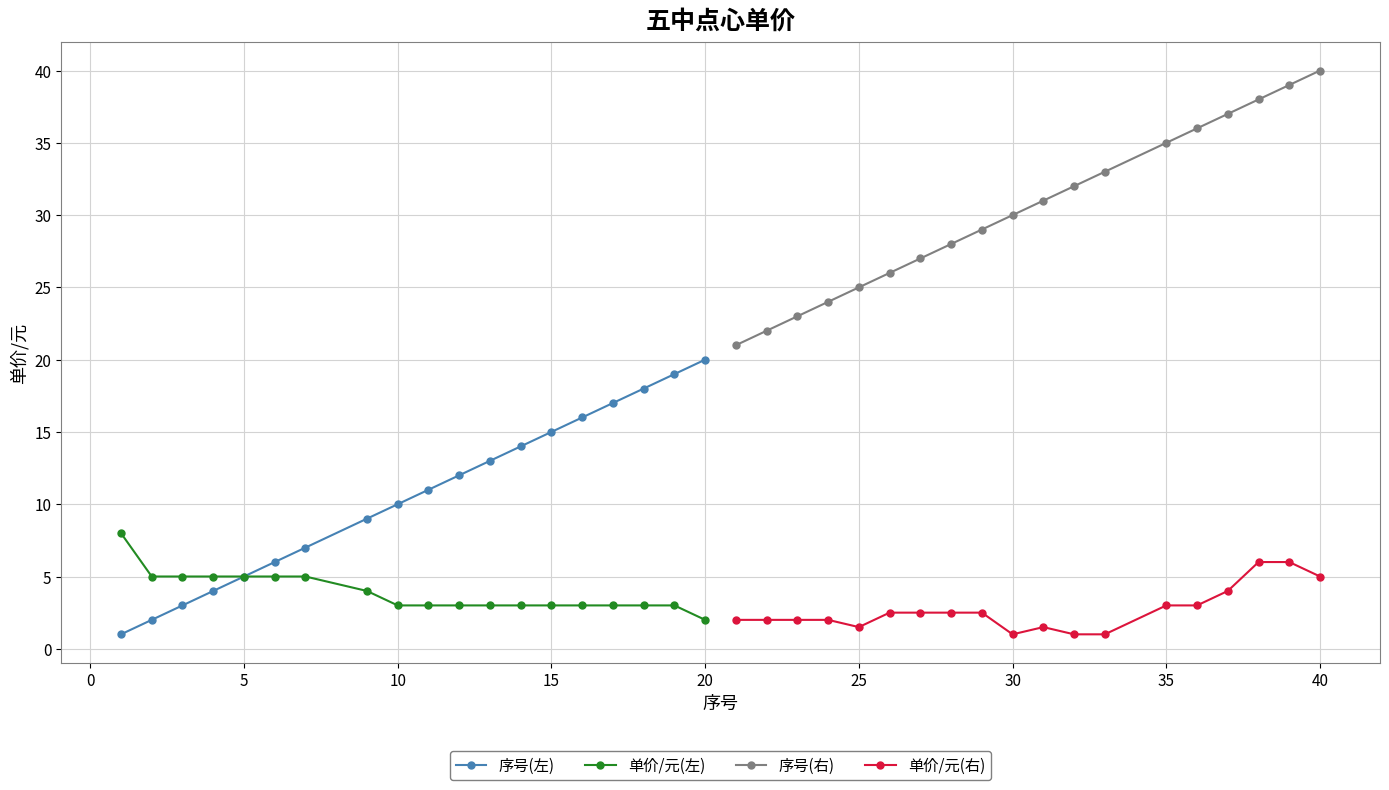

Which series has the largest total across all categories?

序号(右)